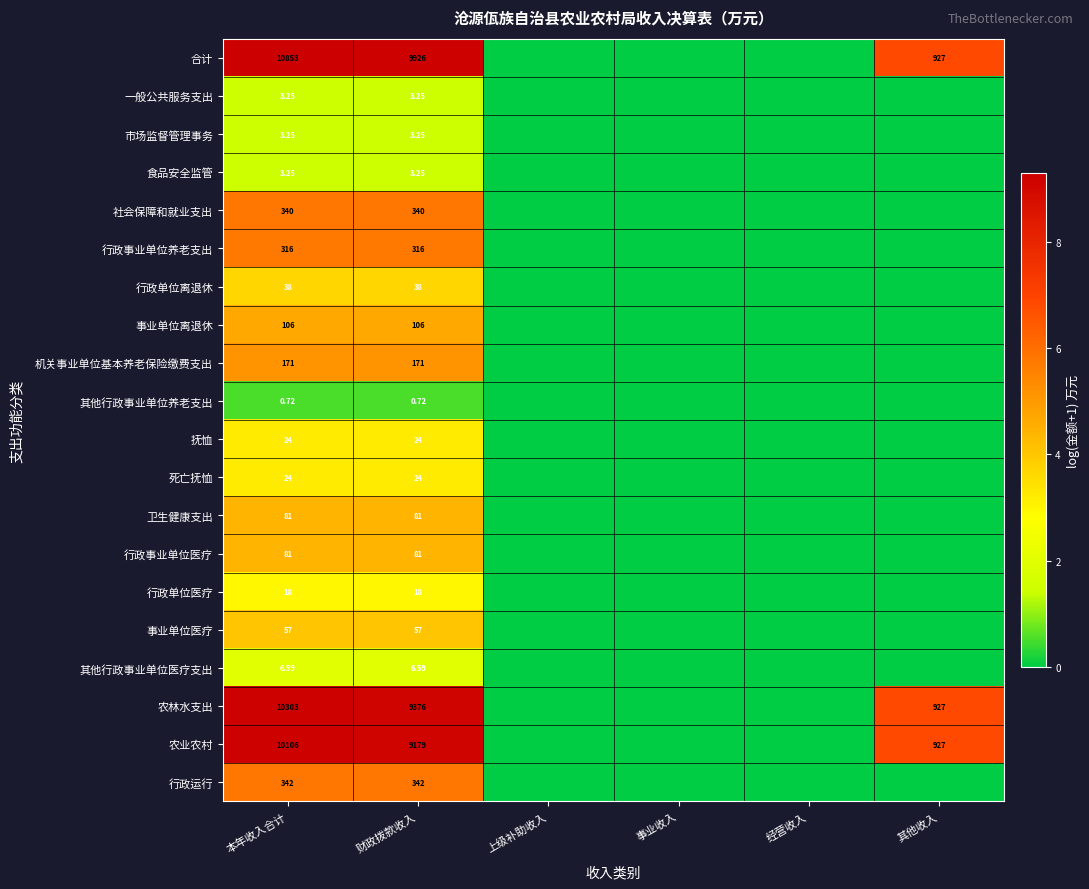

What is the approximate value of 行政单位离退休 at 财政拨款收入?

3.7